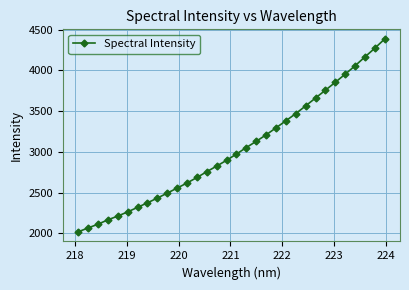

What is the sum of all values?

97002.4